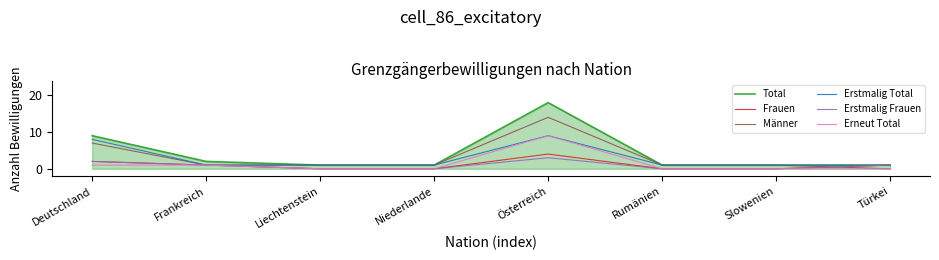

Where is Erstmalig Total nearest to the value 5?

Deutschland